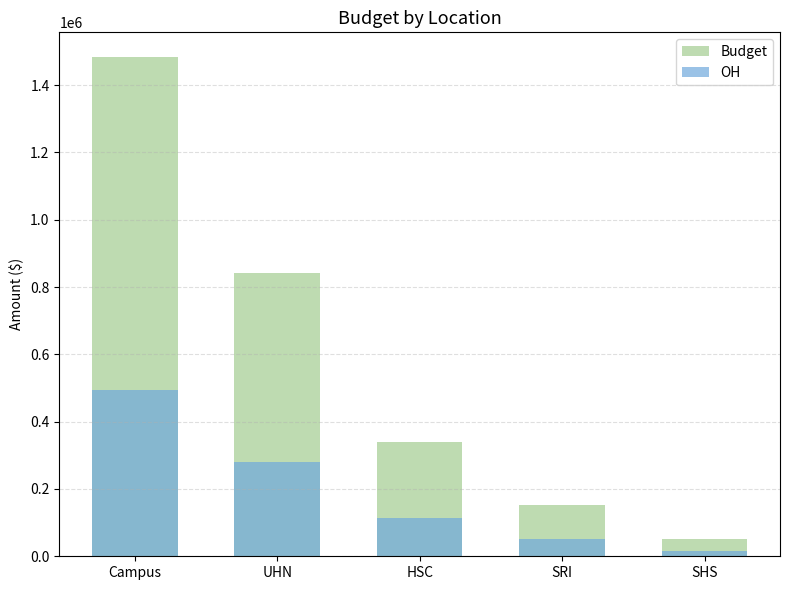

Is it true that Budget equals 83070.6 at SHS?

False